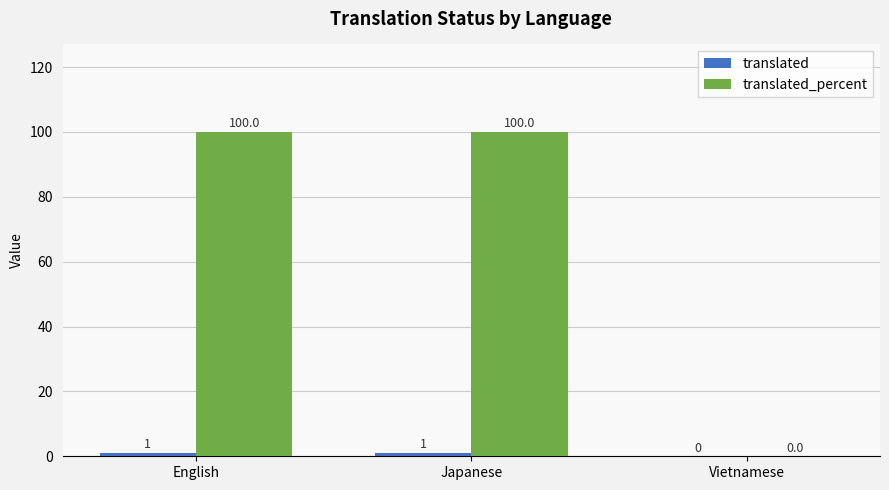

Does the chart contain stacked bars?

No